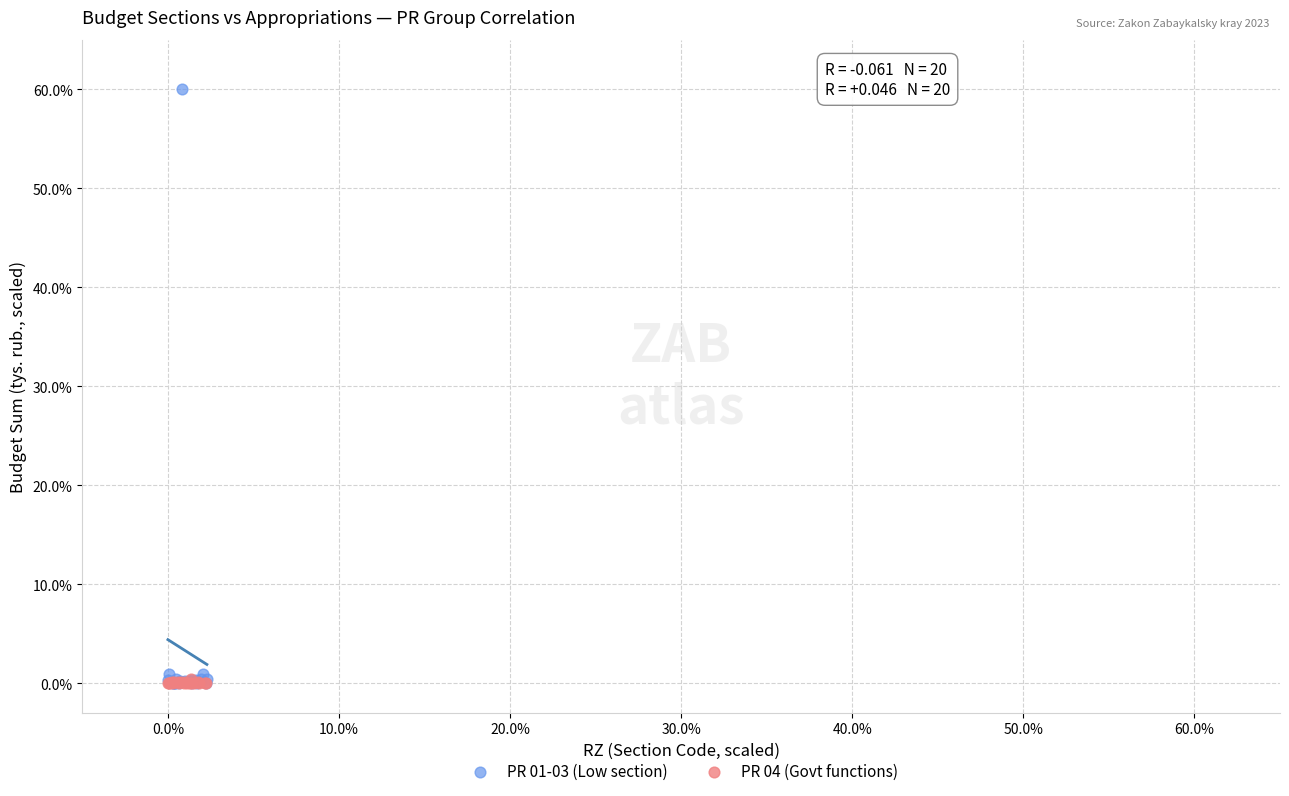

Which series reaches the maximum Y coordinate?

PR 01-03 (Low section)